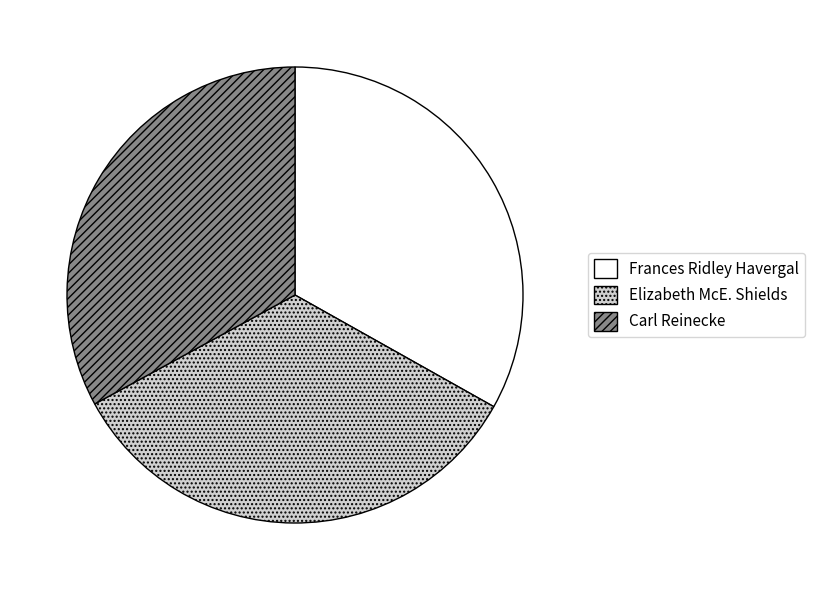

Count the number of slices in the pie.

3